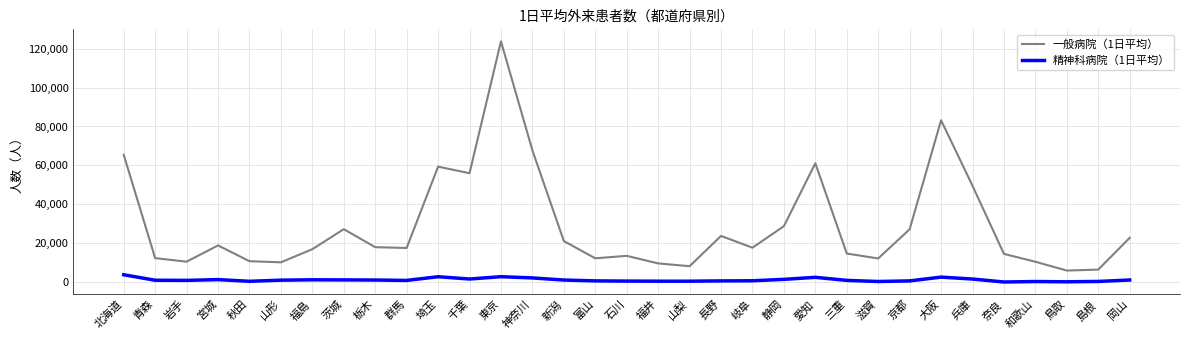

The value of 一般病院（1日平均） at 山梨 is 8259. True or false?

True